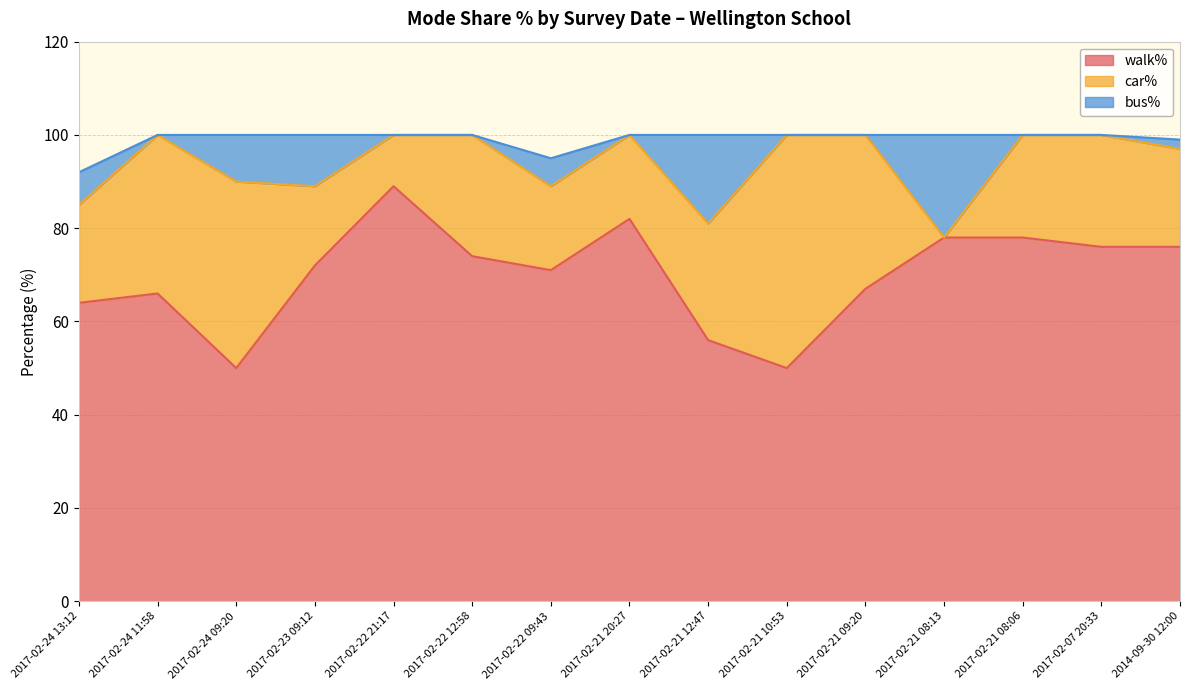

What is the difference between the bus% values at 2017-02-21 08:13 and 2017-02-21 20:27?

22